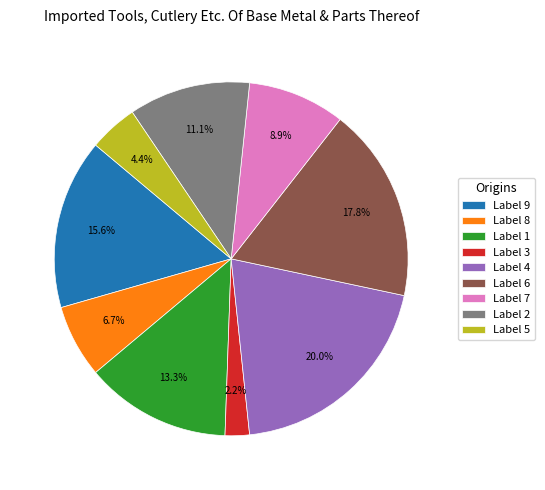

Is there a majority slice in this chart?

No